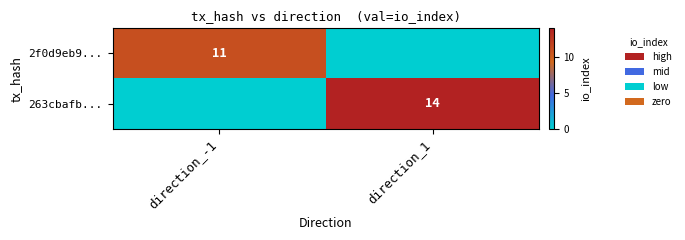

True or false: 2f0d9eb9... has a value of 7 at direction_-1.

False